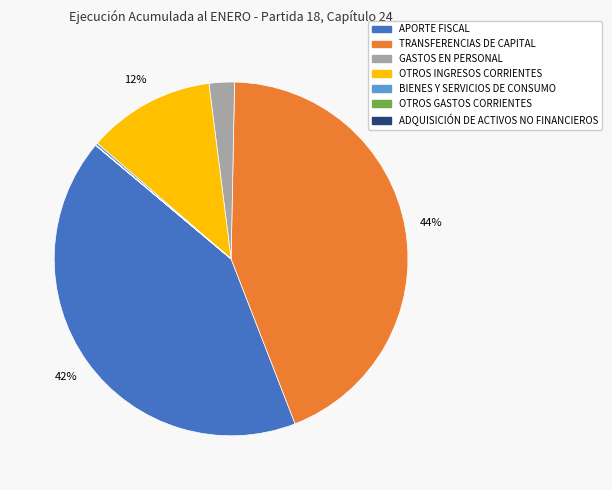

What percentage is the GASTOS EN PERSONAL slice, to the nearest percent?

2%